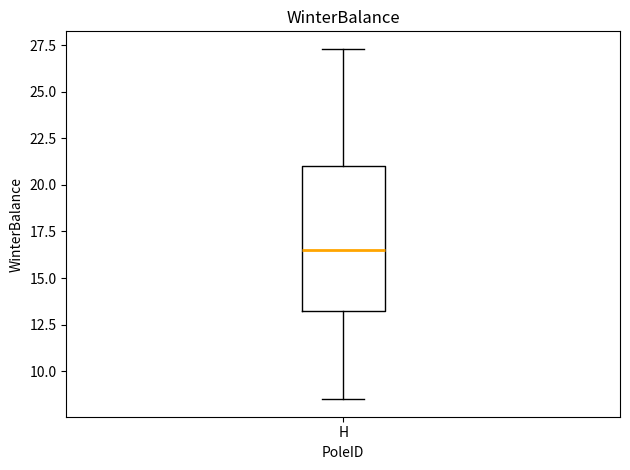

Transcribe this box plot: give where the median line is, the range the box spans, and where the two whiskers end, as read against the y-axis. The values are not printed on the chart, so give them approximately, as read against the axis.

median 16.5, box 13.5 to 21.0, whiskers 8.5 to 27.5